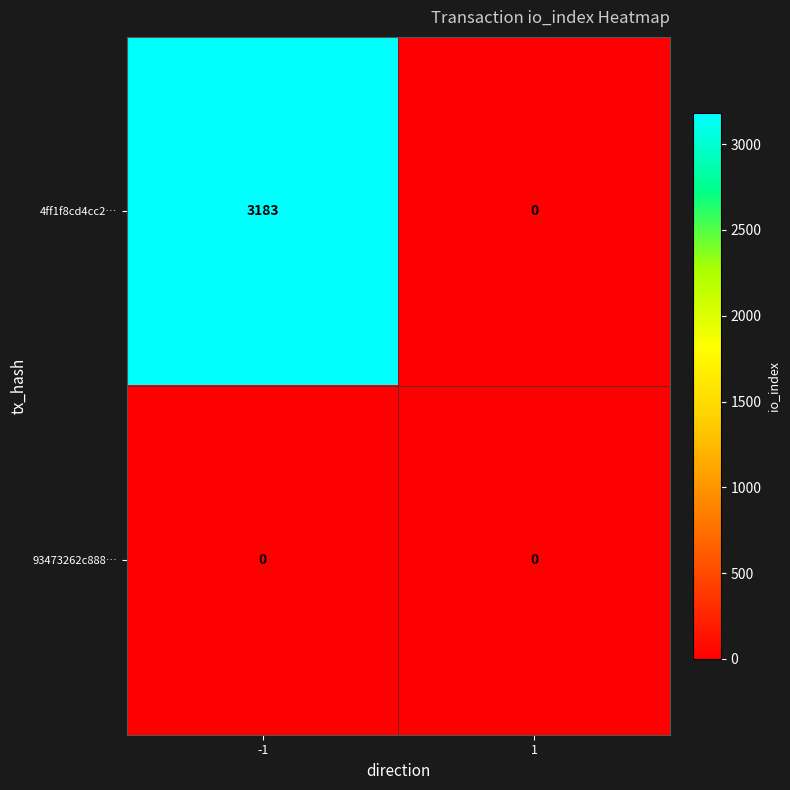

Reading left to right, extract all data points from this chart.

4ff1f8cd4cc2…: -1=3183	1=0
93473262c888…: -1=0	1=0